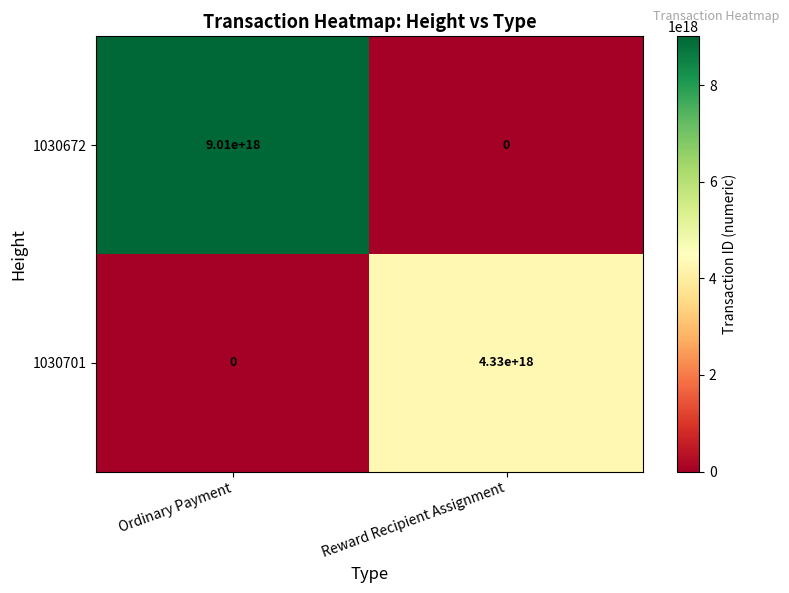

Rank the series at Reward Recipient Assignment from lowest to highest value.

1030672, 1030701